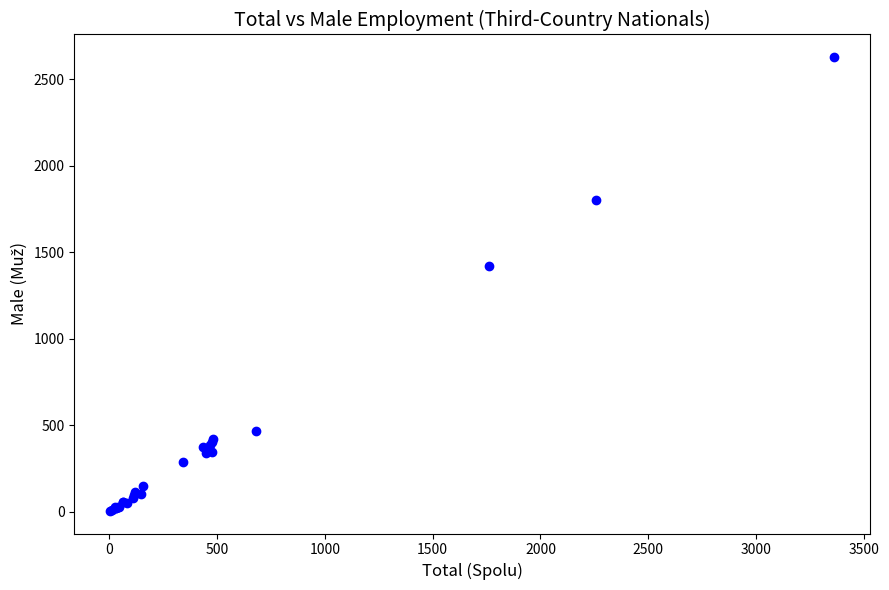

What Y value in the scatter plot is closest to 1315?

1420